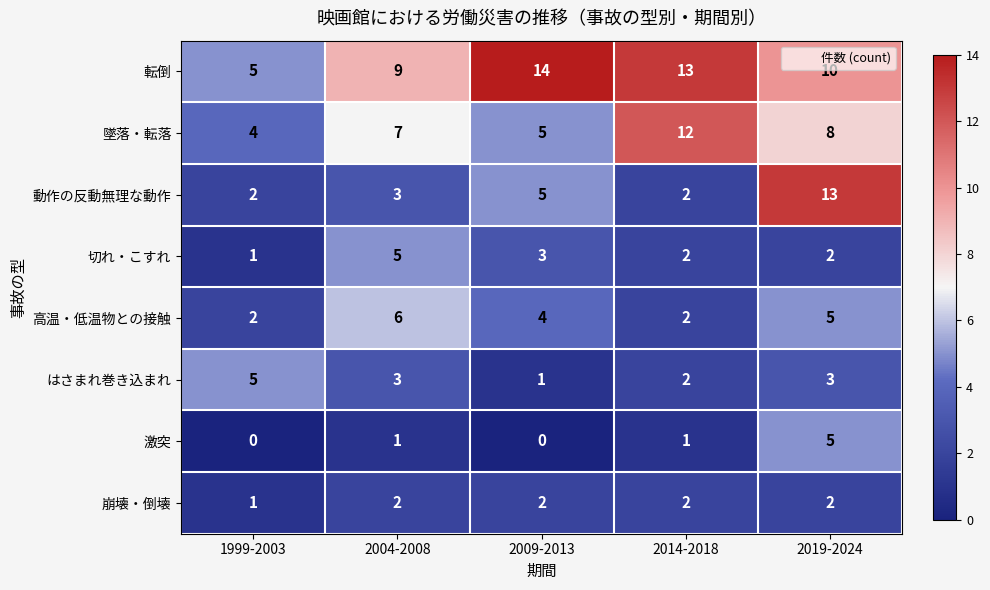

What is the difference between the maximum and second lowest values in the 切れ・こすれ series?

3